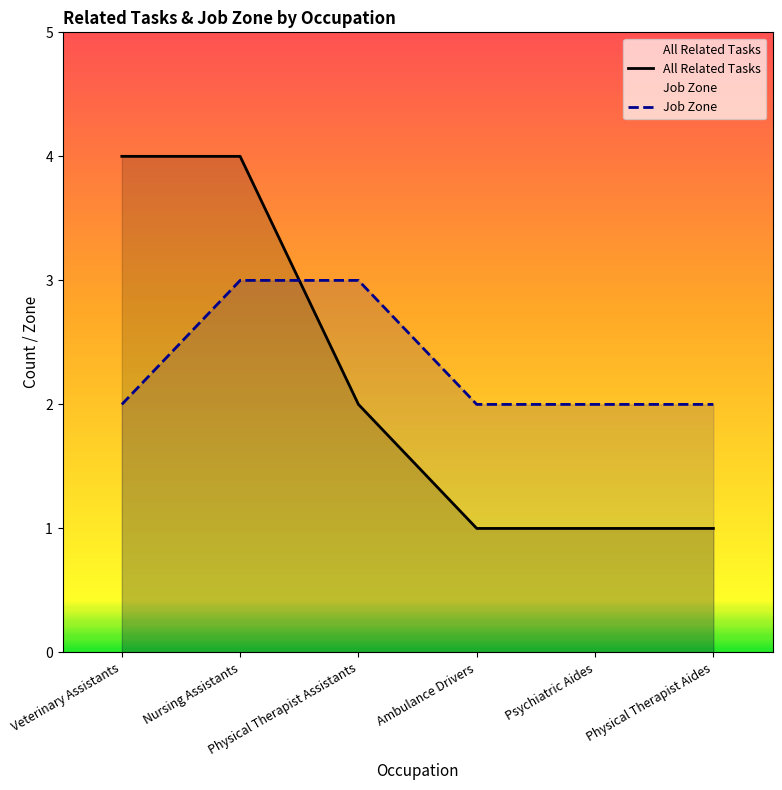

What is the maximum value for Job Zone?

3